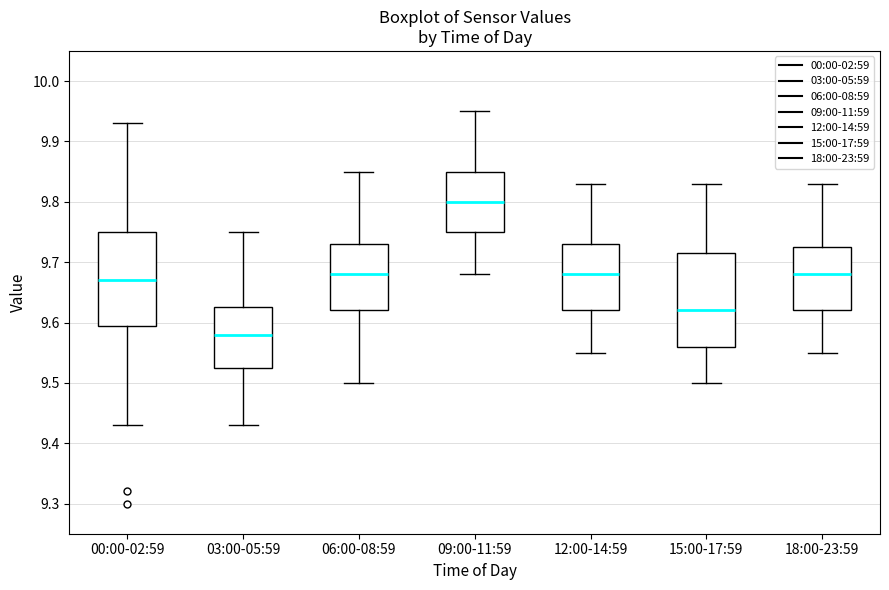

Where does the lower whisker of the box for 09:00-11:59 end on the y-axis? The values are not printed on the chart, so give them approximately, as read against the axis.

9.68